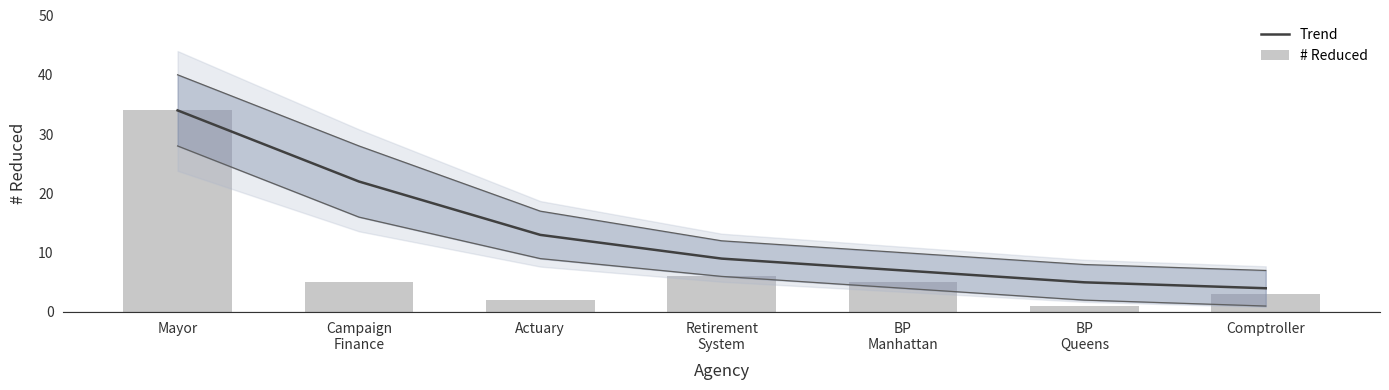

What is the minimum value shown in the chart?

1